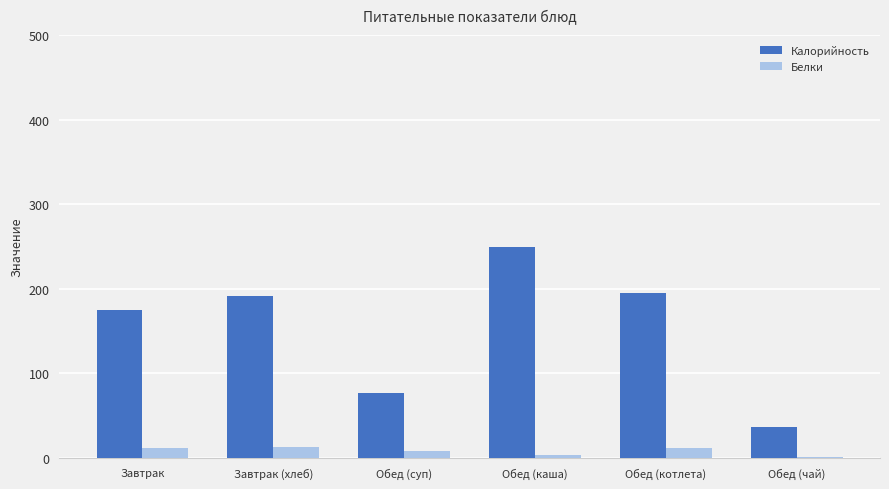

Which category has the highest value in the Калорийность series?

Обед (каша)